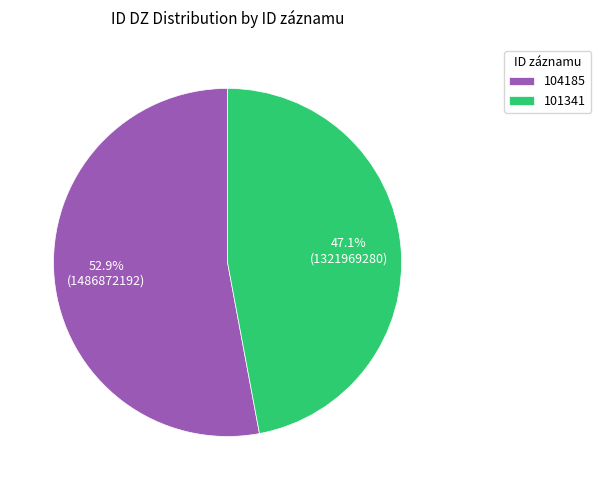

To the nearest percent, what is the average slice percentage?

50%